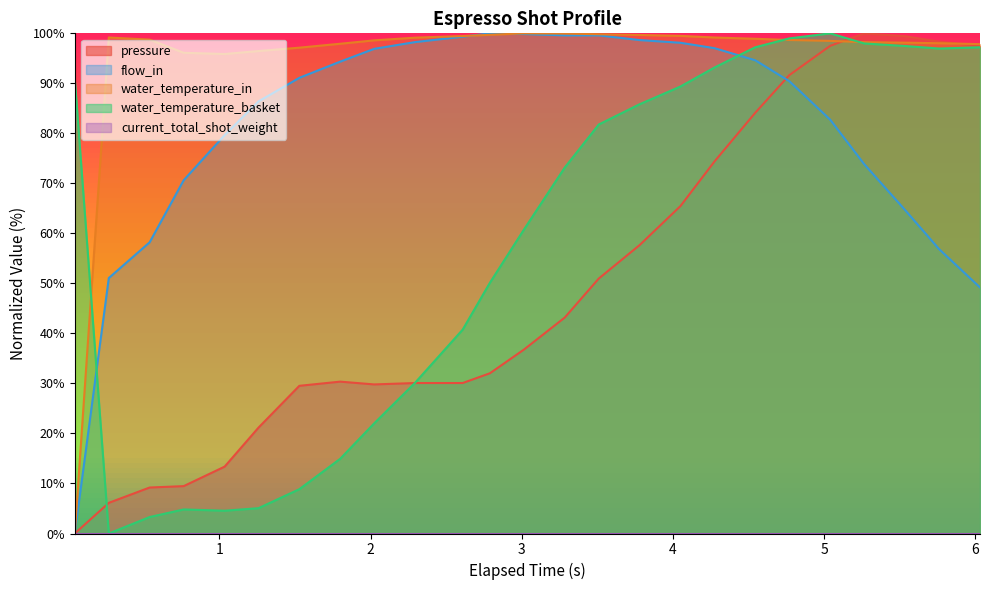

What is the greatest value displayed?

100.0